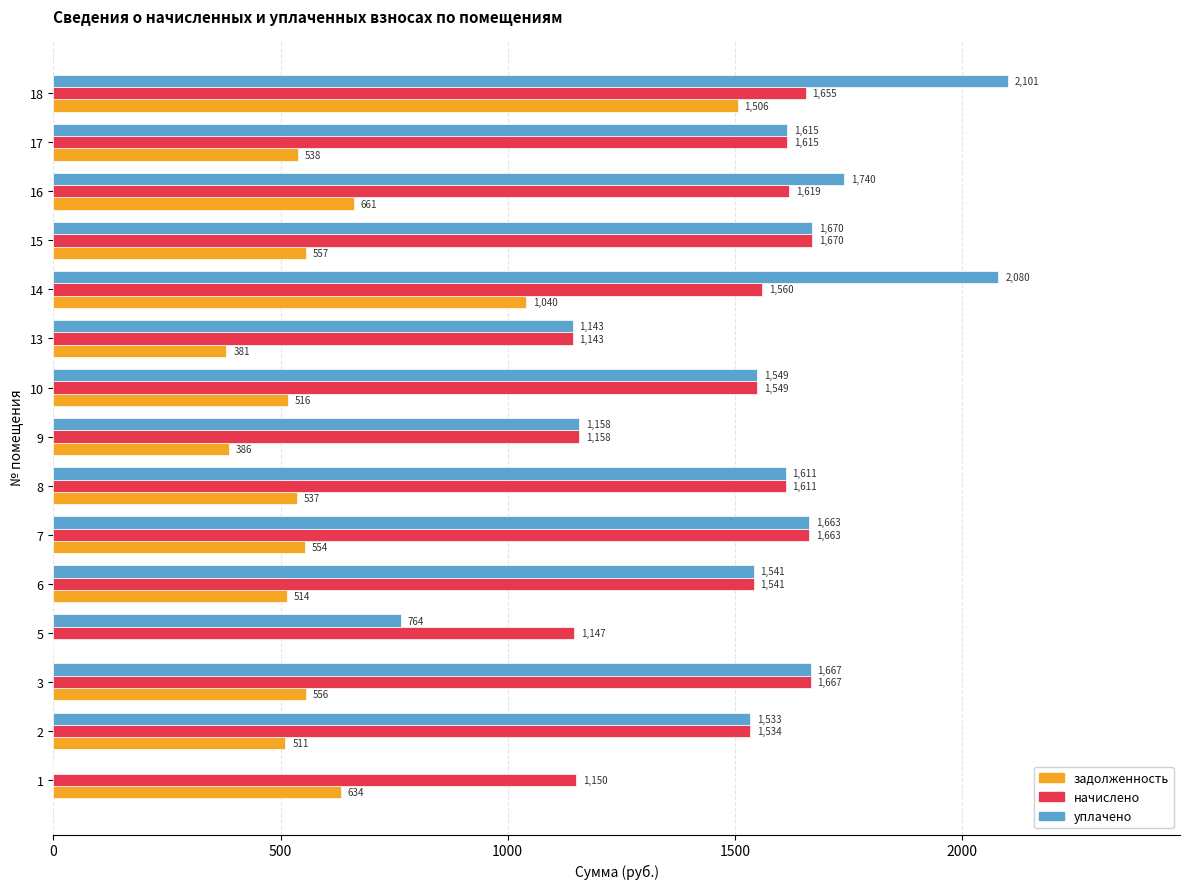

Where is задолженность nearest to the value 753?

16